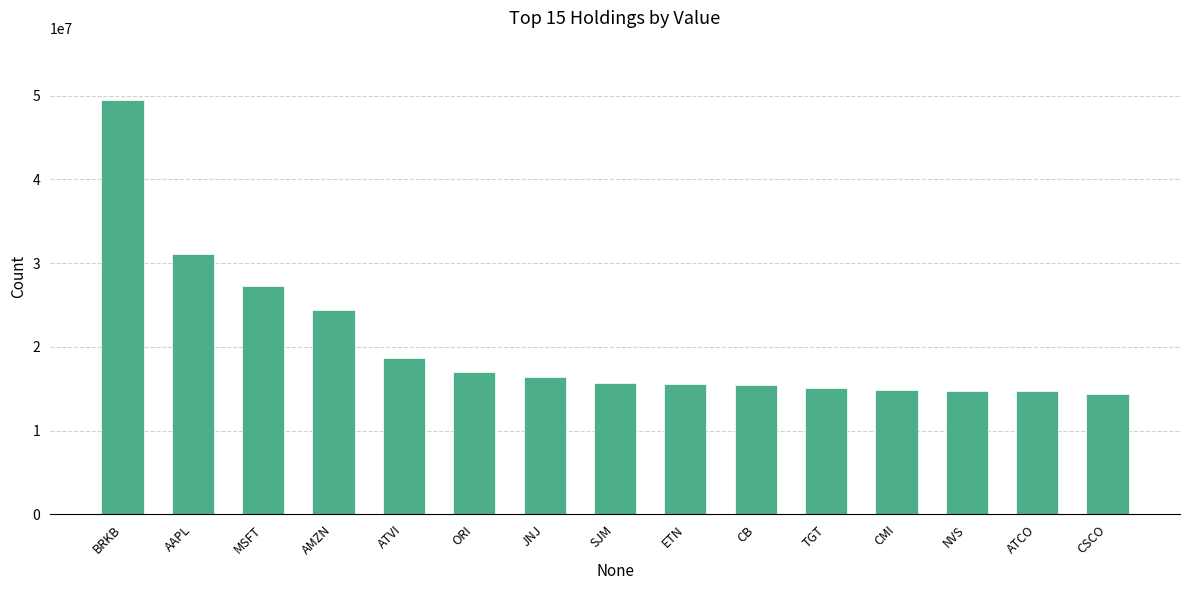

Does the chart contain stacked bars?

No